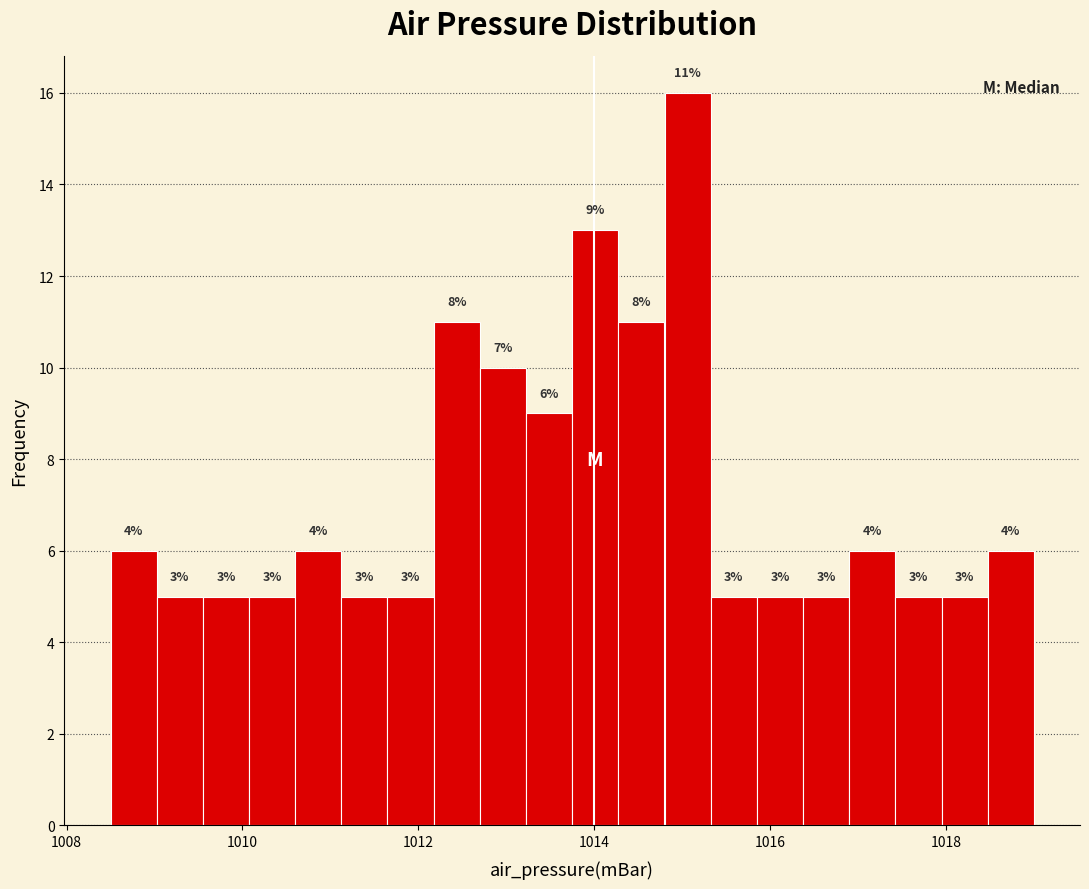

Around what value on the x-axis is the tallest bar? Give the approximate position of its centre, as read against the axis.

1015.0